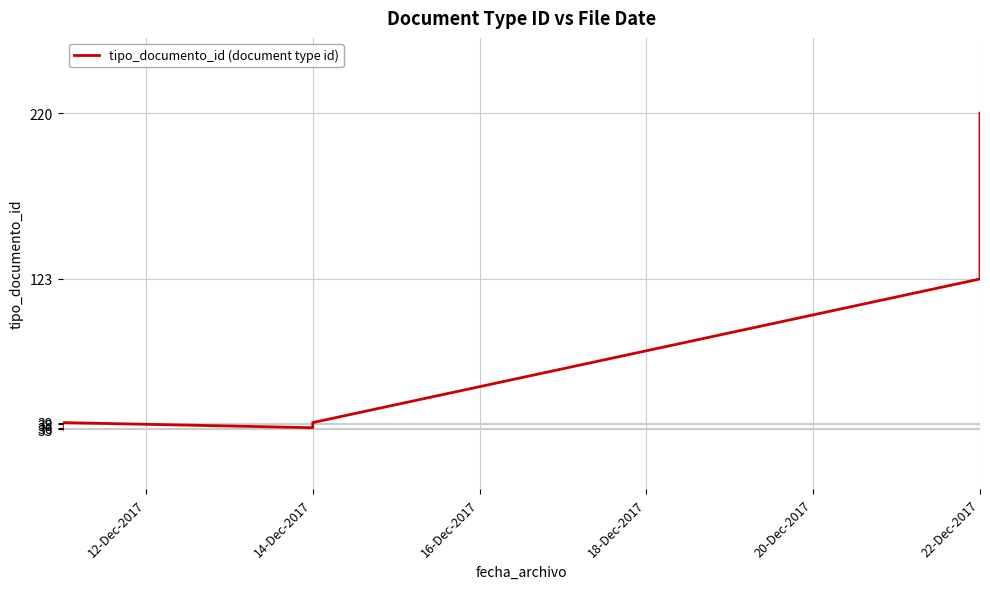

Does the chart display data point markers on the line(s)?

No